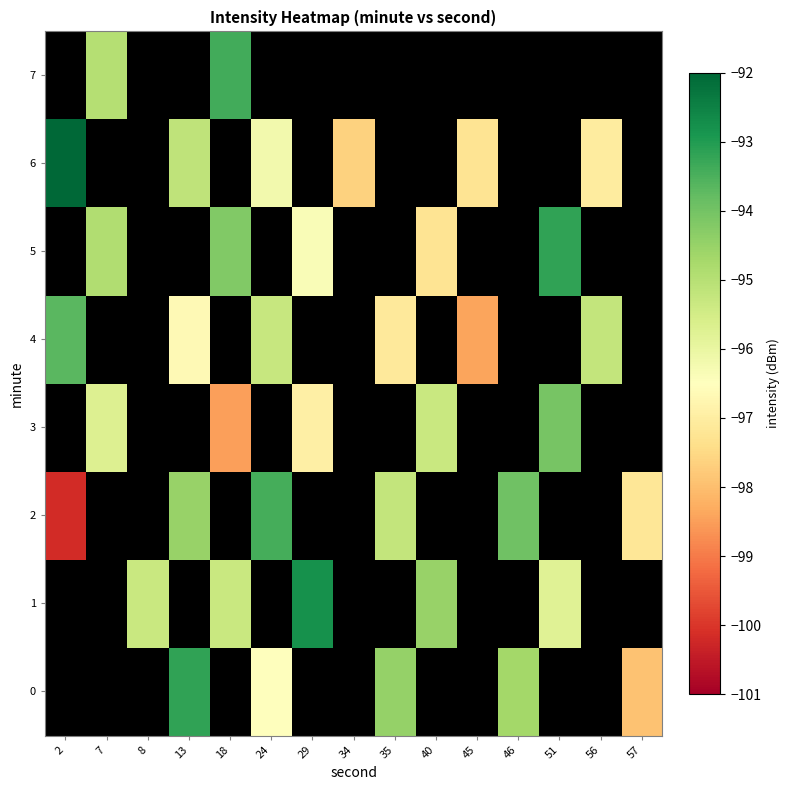

How many data points in 6 are above -97?

3